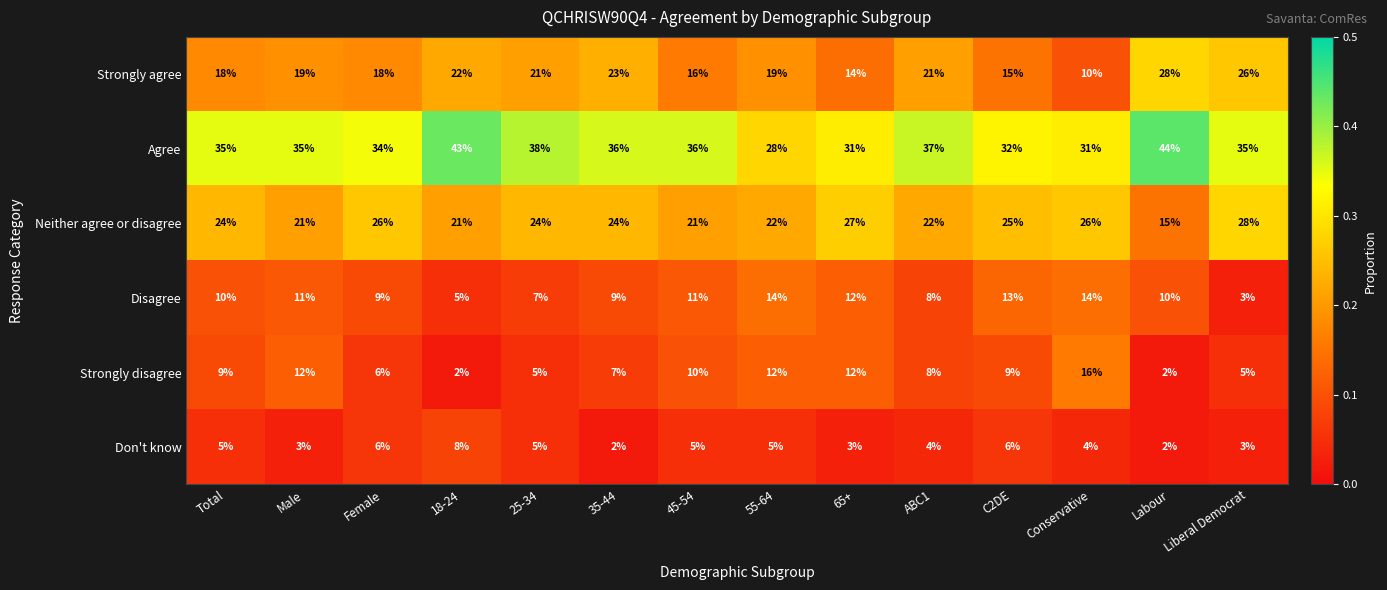

Is it true that Strongly disagree equals 12 at ABC1?

False